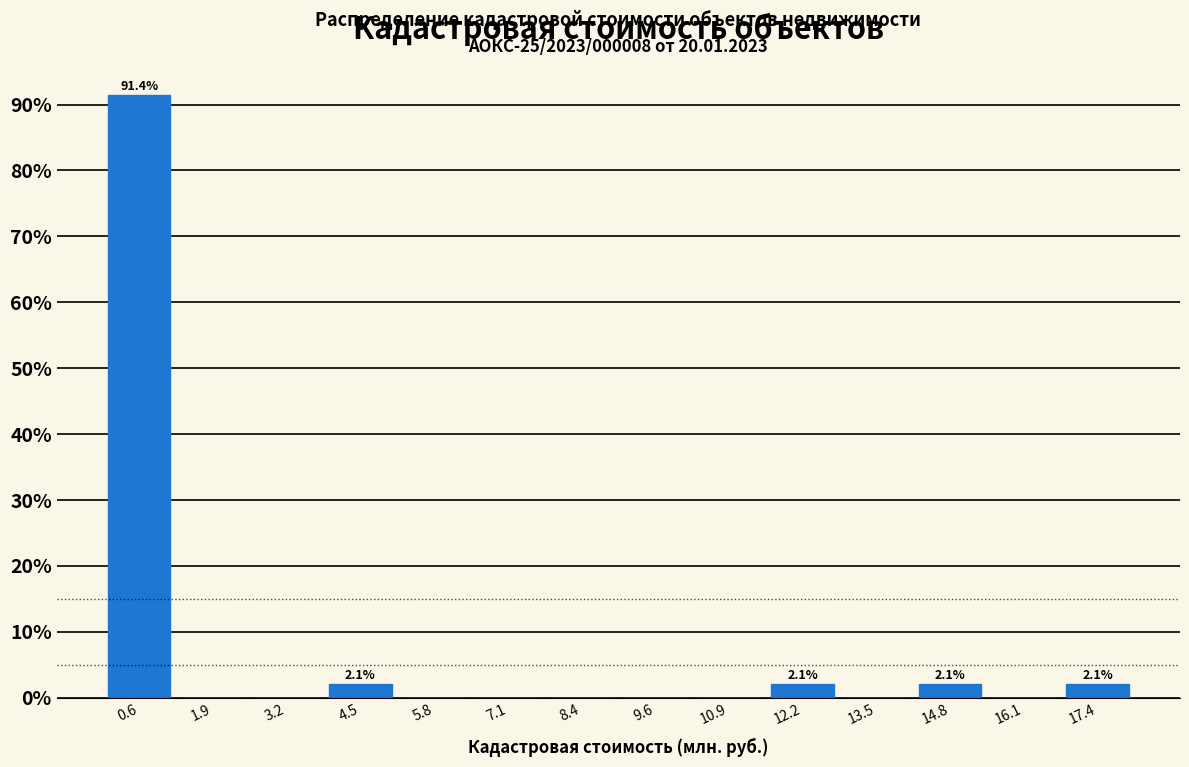

Reading left to right, transcribe all the data shown in this chart.

0.6=91.4	1.9=0.0	3.2=0.0	4.5=2.1	5.8=0.0	7.1=0.0	8.4=0.0	9.6=0.0	10.9=0.0	12.2=2.1	13.5=0.0	14.8=2.1	16.1=0.0	17.4=2.1